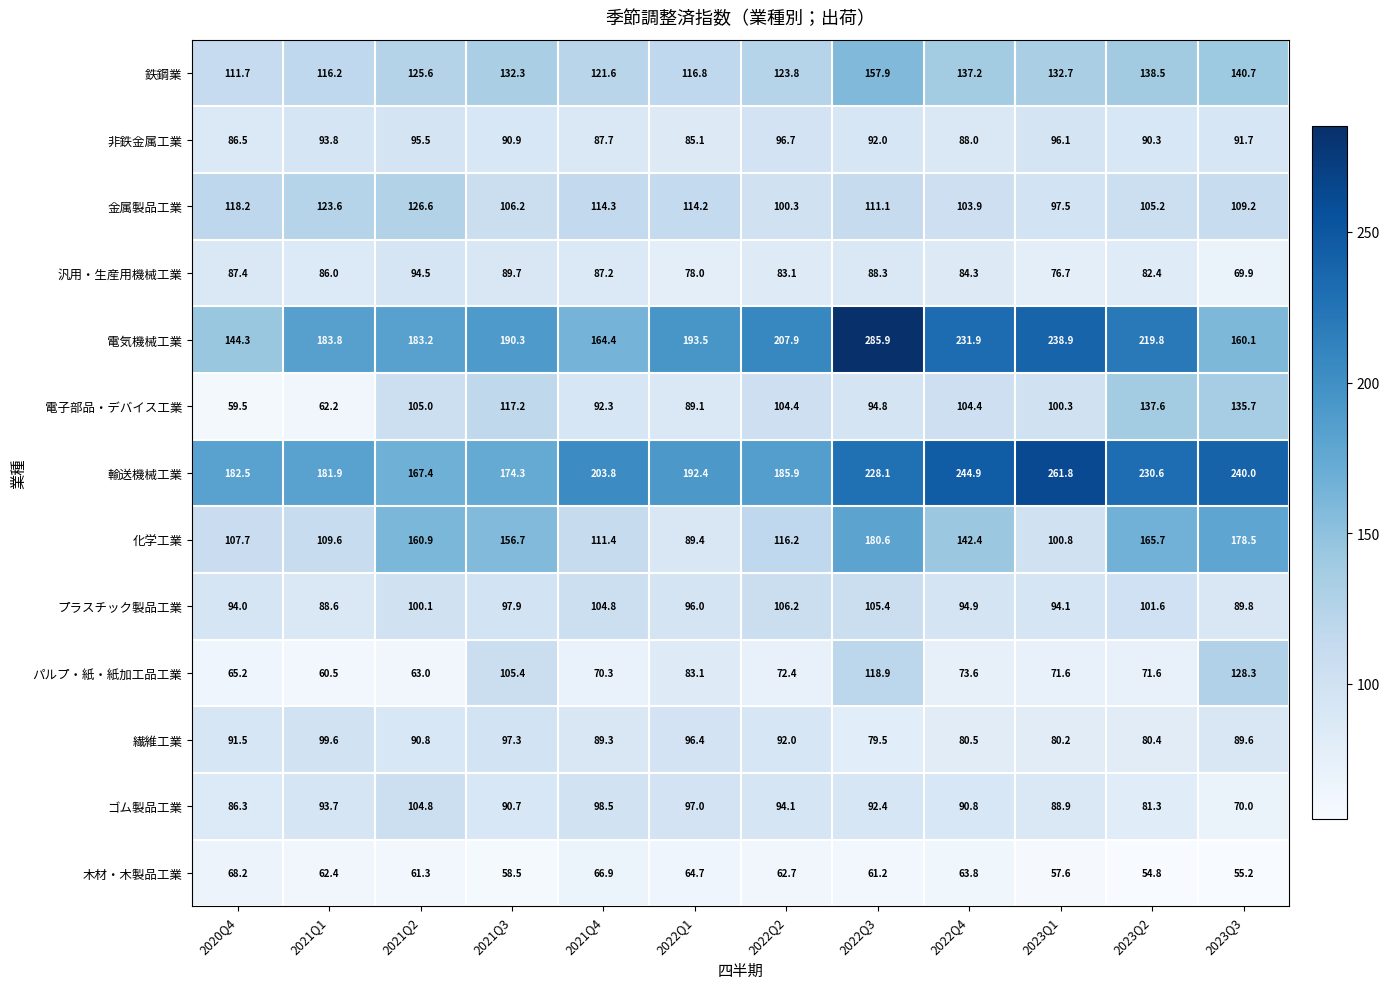

What is the sum of the 汎用・生産用機械工業 values at 2021Q4 and 2021Q2?

181.7